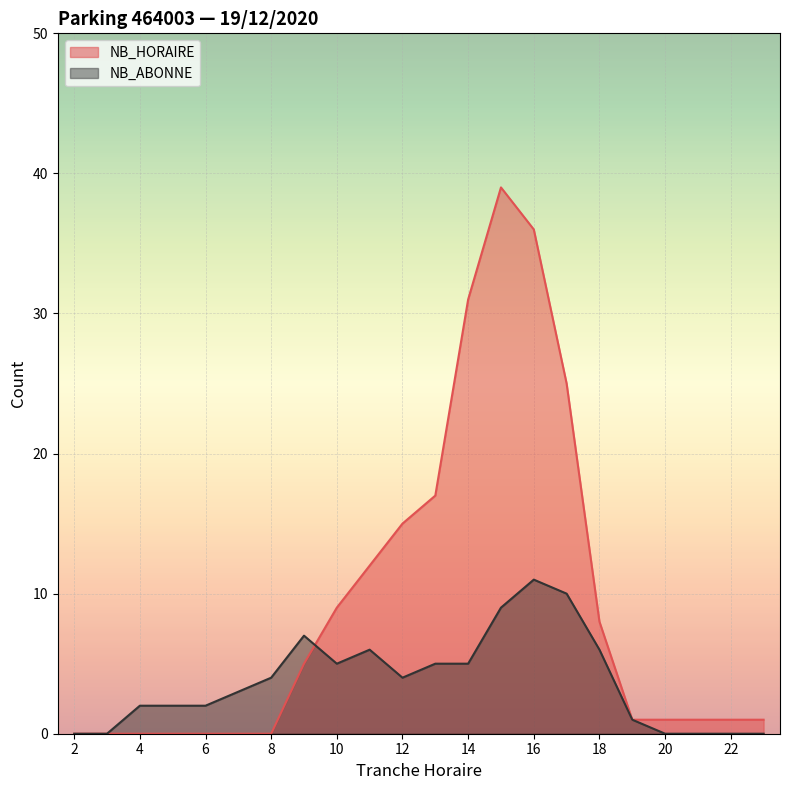

Reading left to right, extract all data points from this chart.

NB_HORAIRE: 2=0	3=0	4=0	5=0	6=0	7=0	8=0	9=5	10=9	11=12	12=15	13=17	14=31	15=39	16=36	17=25	18=8	19=1	20=1	21=1	22=1	23=1
NB_ABONNE: 2=0	3=0	4=2	5=2	6=2	7=3	8=4	9=7	10=5	11=6	12=4	13=5	14=5	15=9	16=11	17=10	18=6	19=1	20=0	21=0	22=0	23=0